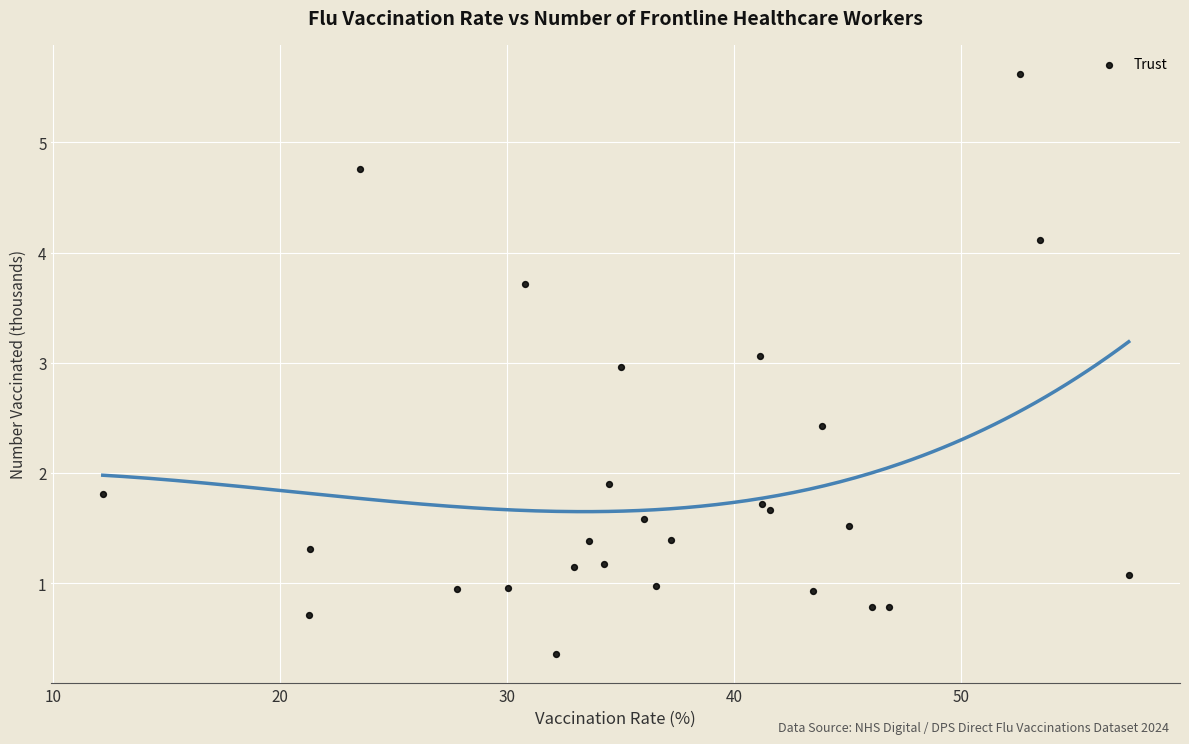

What Y value in the scatter plot is closest to 2?

1.9